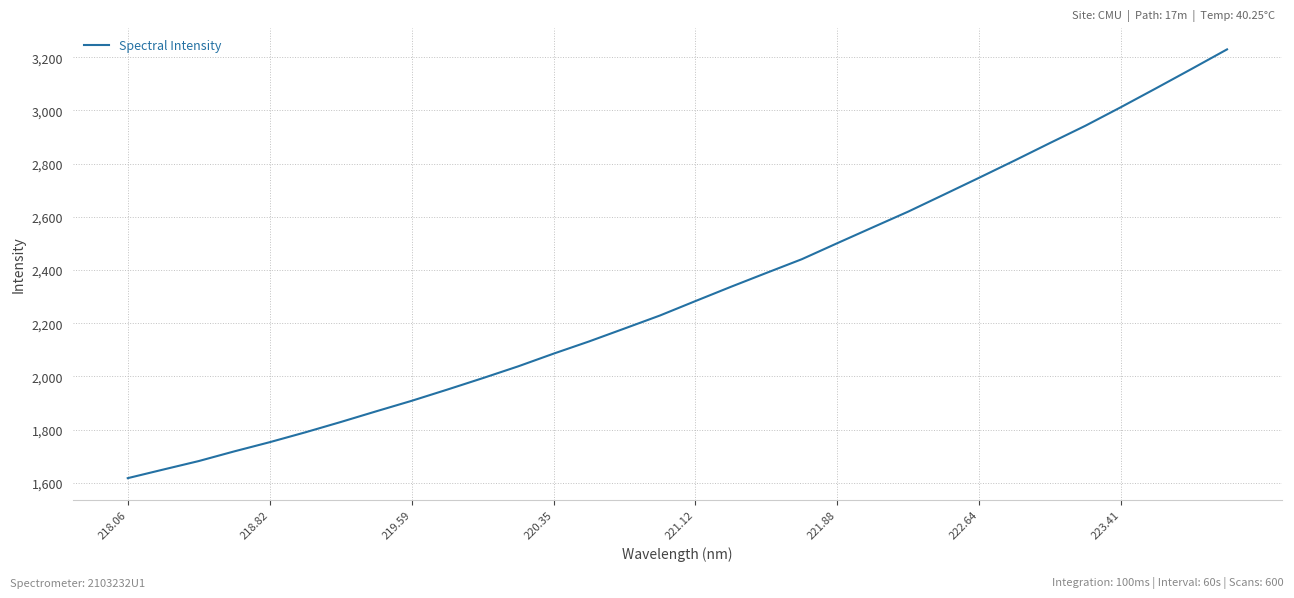

What is the smallest value displayed?

1617.8